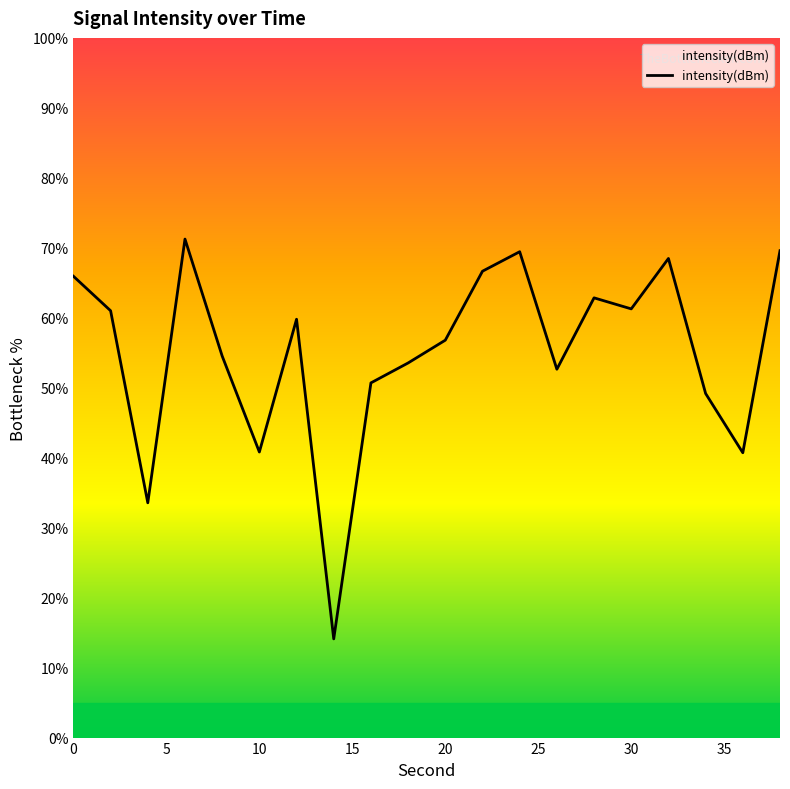

What is the minimum value shown in the chart?

14.1